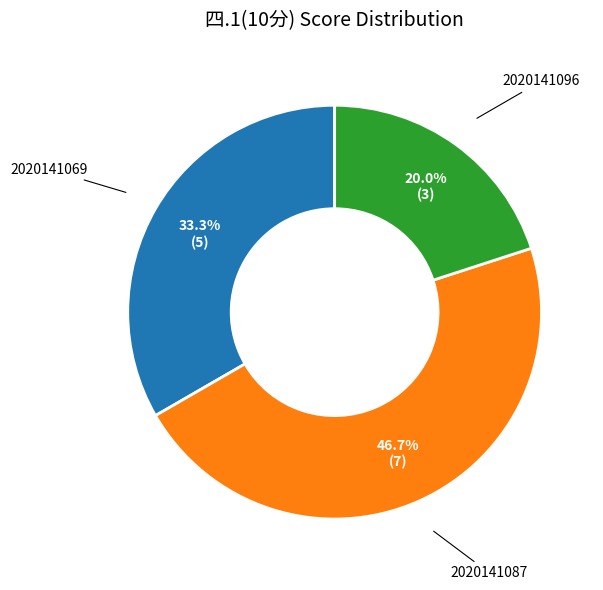

Is there any slice that represents more than half of the pie?

No